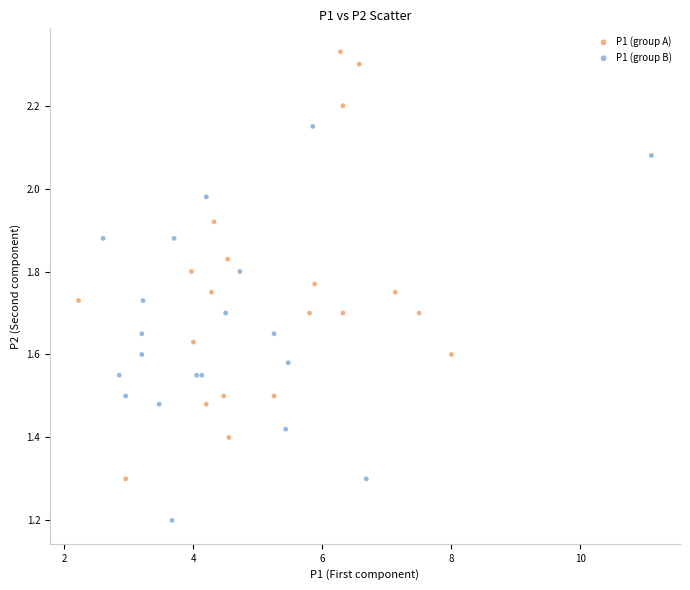

Which series reaches the minimum Y coordinate?

P1 (group B)